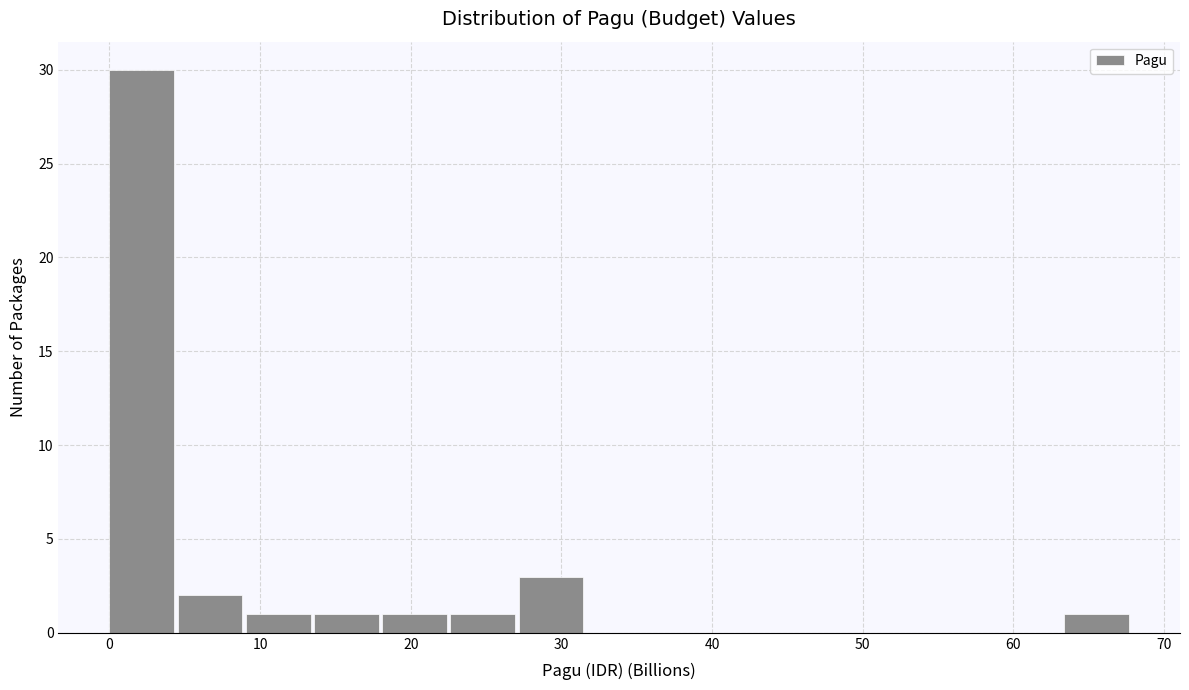

Reading left to right, transcribe this chart: for each bar, give the range it covers on the x-axis and its height. Neither the bar edges nor the heights are printed on the chart, so give them approximately, as read against the axes.

0 to 5: 30
5 to 9: 2
9 to 14: 1
14 to 18: 1
18 to 23: 1
23 to 27: 1
27 to 32: 3
32 to 36: 0
36 to 41: 0
41 to 45: 0
45 to 50: 0
50 to 54: 0
54 to 59: 0
59 to 63: 0
63 to 68: 1